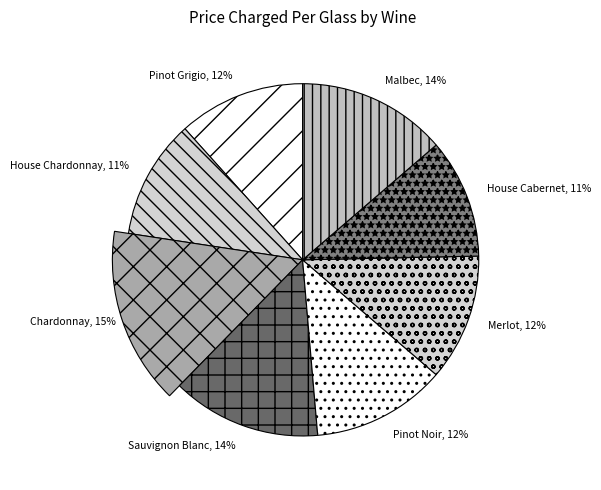

What is the change in value from Red Wine 5 (Pinot Noir) to Red Wine 7 (House Cabernet)?

-1.0